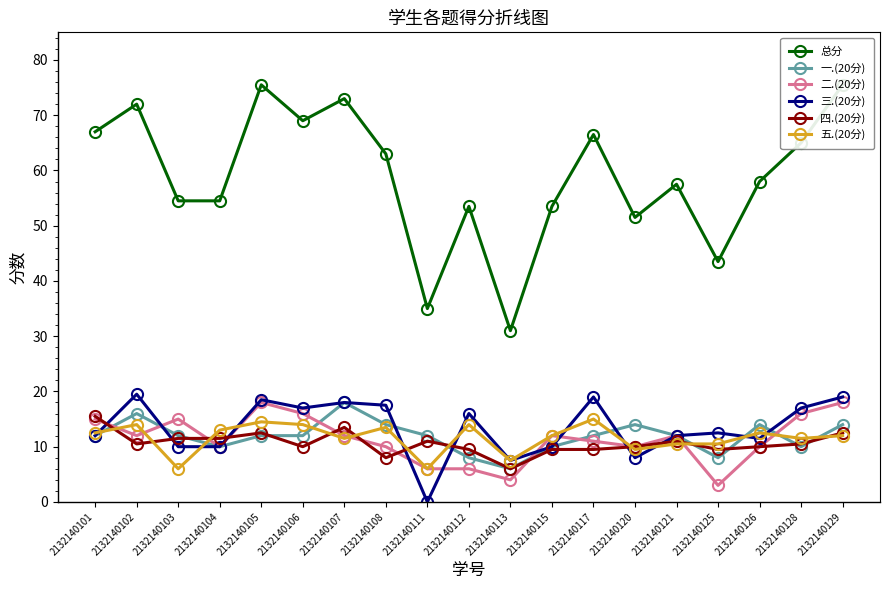

Rank the series by their maximum value, from highest to lowest.

总分, 三.(20分), 一.(20分), 二.(20分), 四.(20分), 五.(20分)